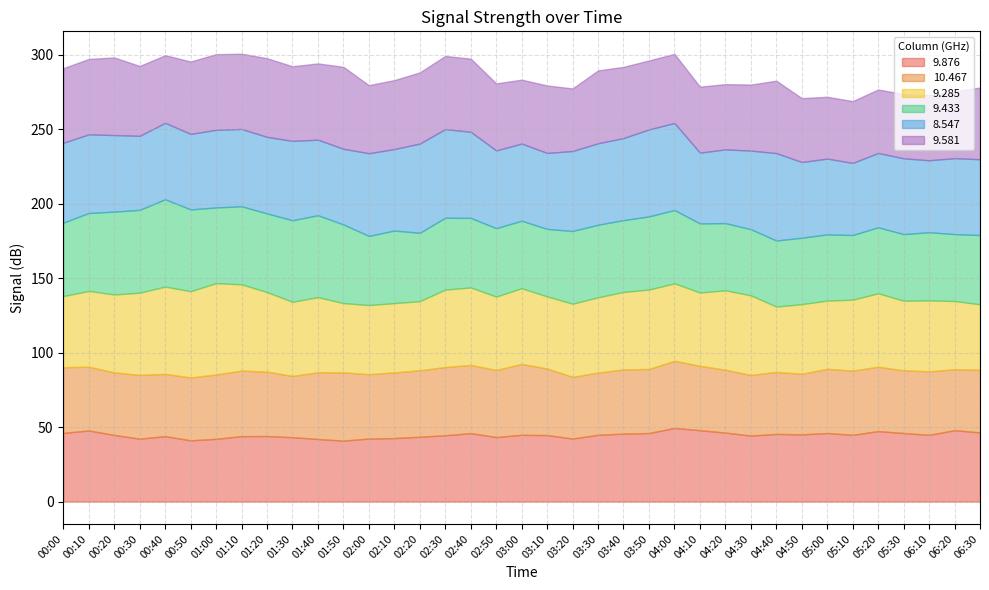

After their last crossing, which series has the higher values: 9.433 or 8.547?

8.547